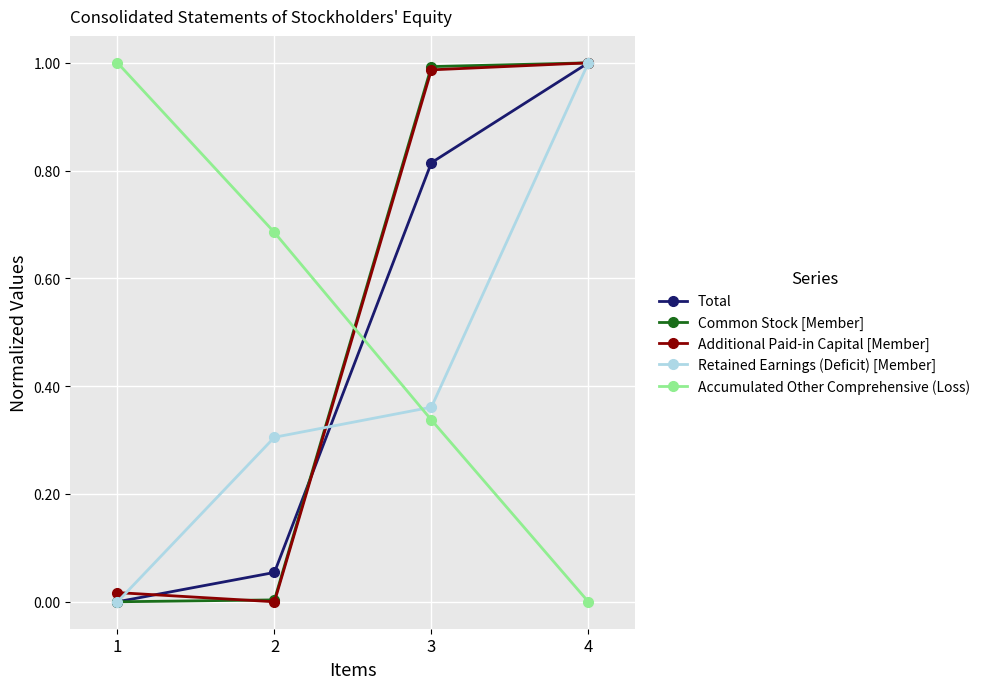

Is the value of Total at 3 greater than the value of Common Stock [Member] at 4?

No